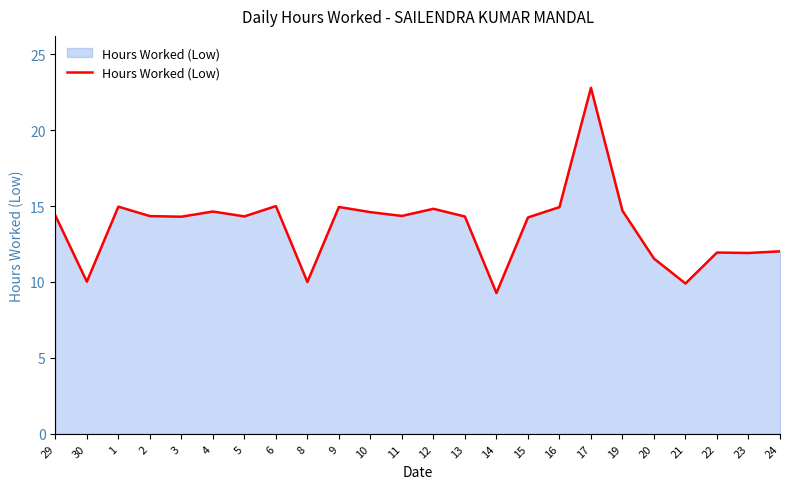

Does the chart have visible grid lines?

No